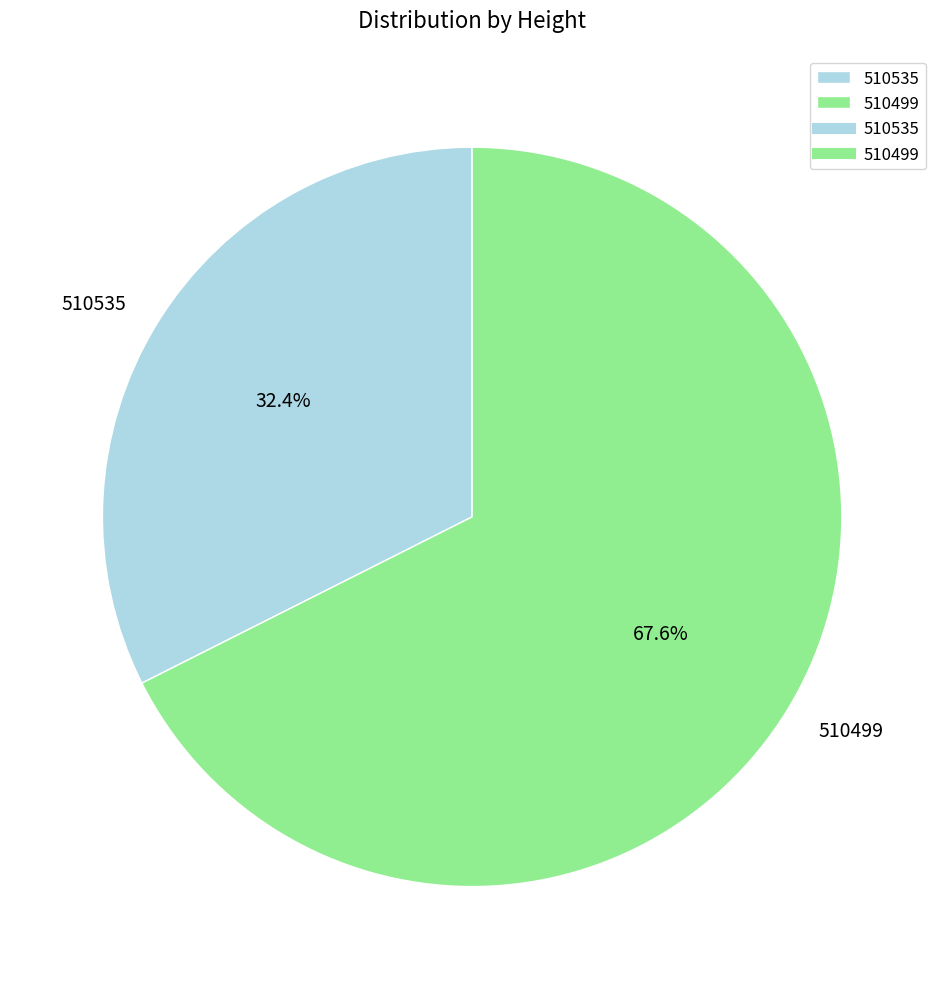

Which category accounts for the majority?

510499